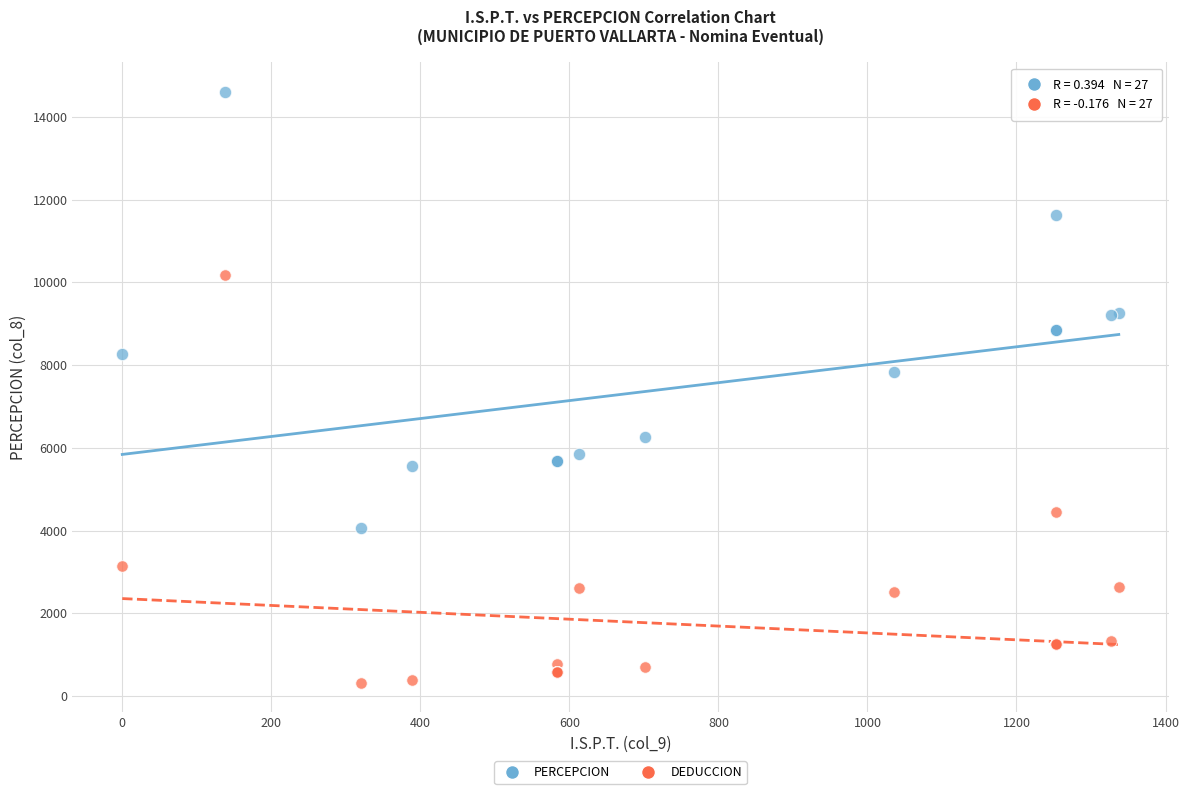

Across all series, what Y value is closest to 7460?

7837.5